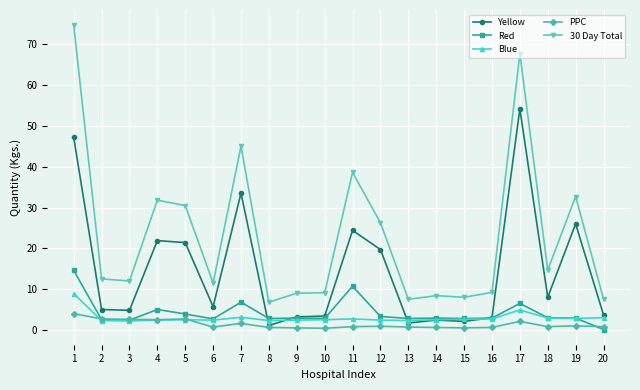

Between 2 and 20, which series saw the biggest shift?

30 Day Total